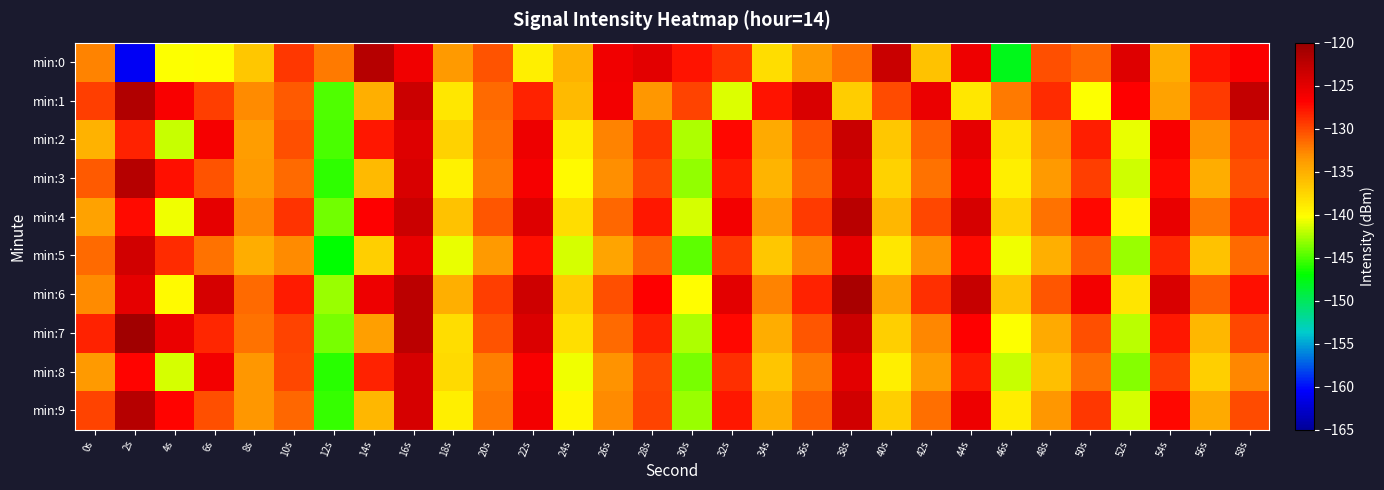

Which series has the largest total across all categories?

min:6